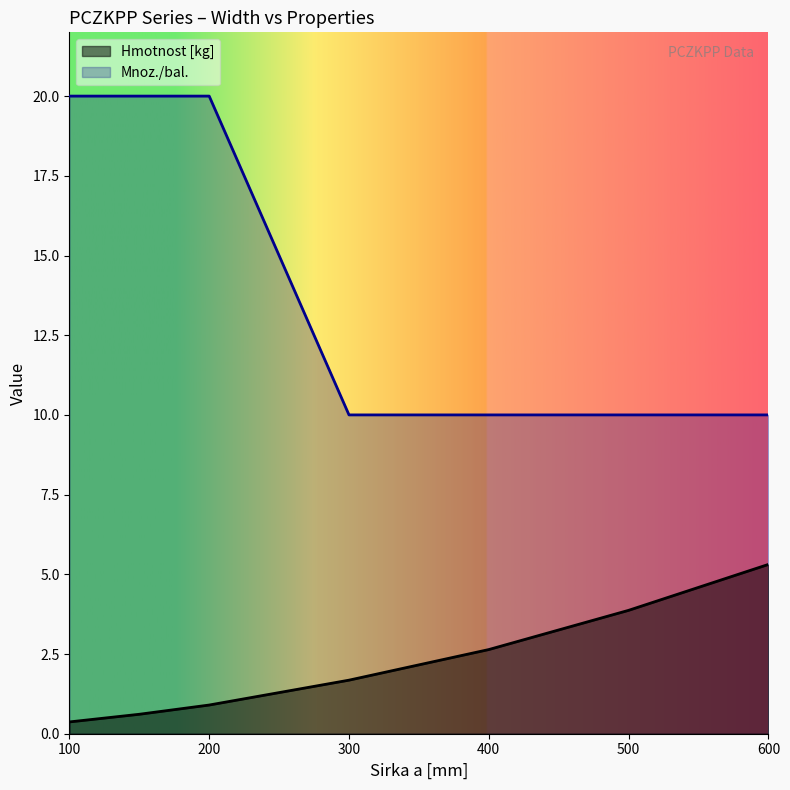

What is the difference between the second highest and minimum values in the Mnoz./bal. series?

10.0